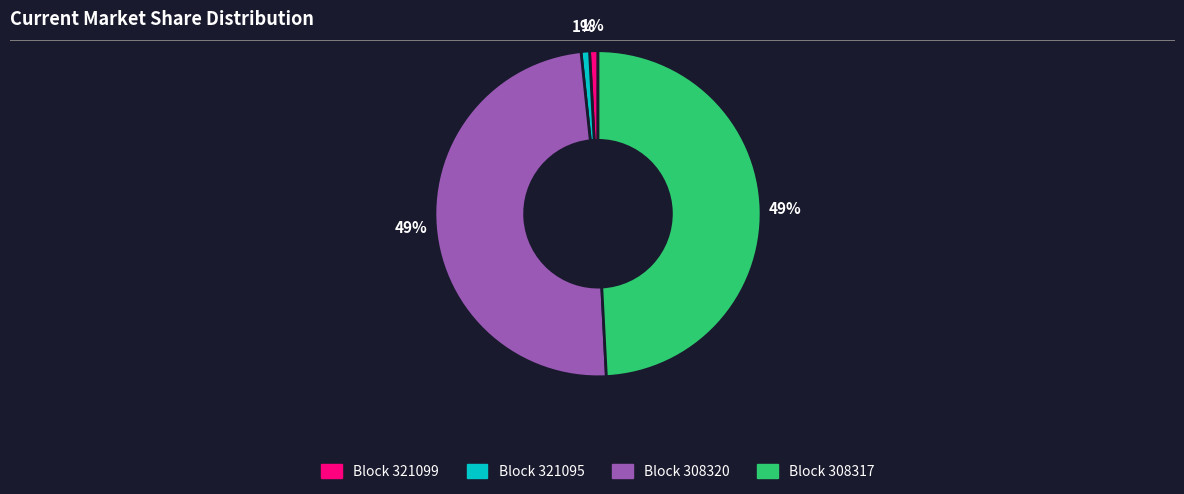

Does any single category account for the majority?

No